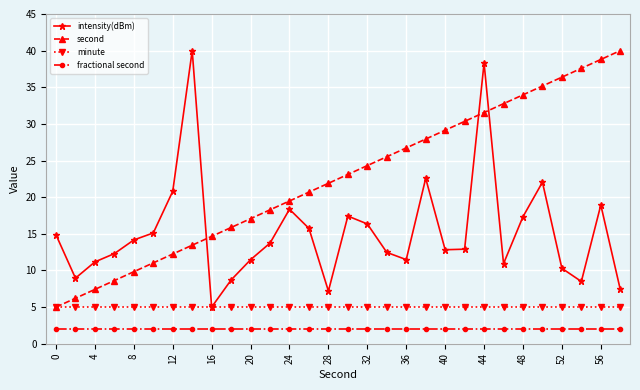

True or false: intensity(dBm) has more than 2 points higher than both neighbors.

True